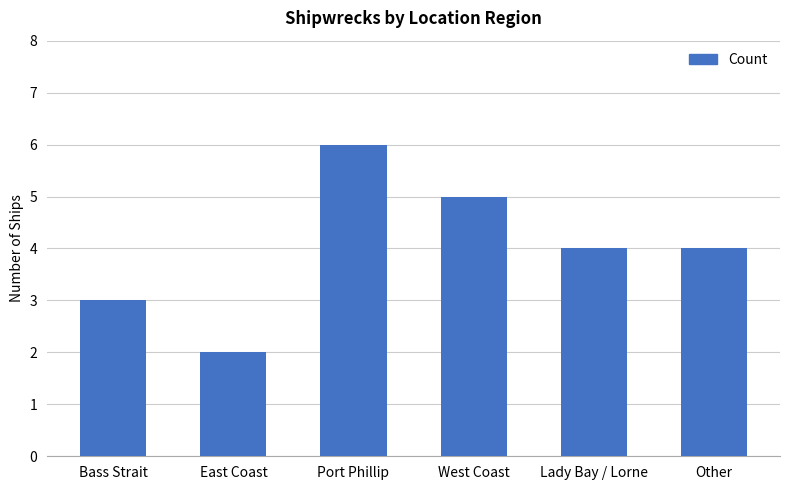

What is the approximate value at Bass Strait?

3